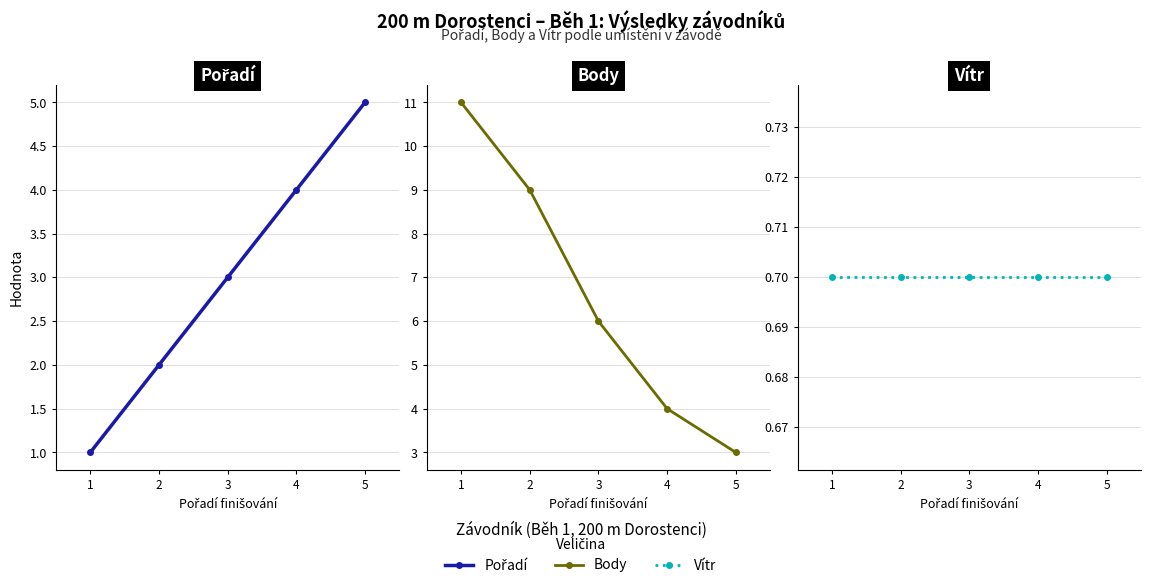

Does the chart display data point markers on the line(s)?

Yes